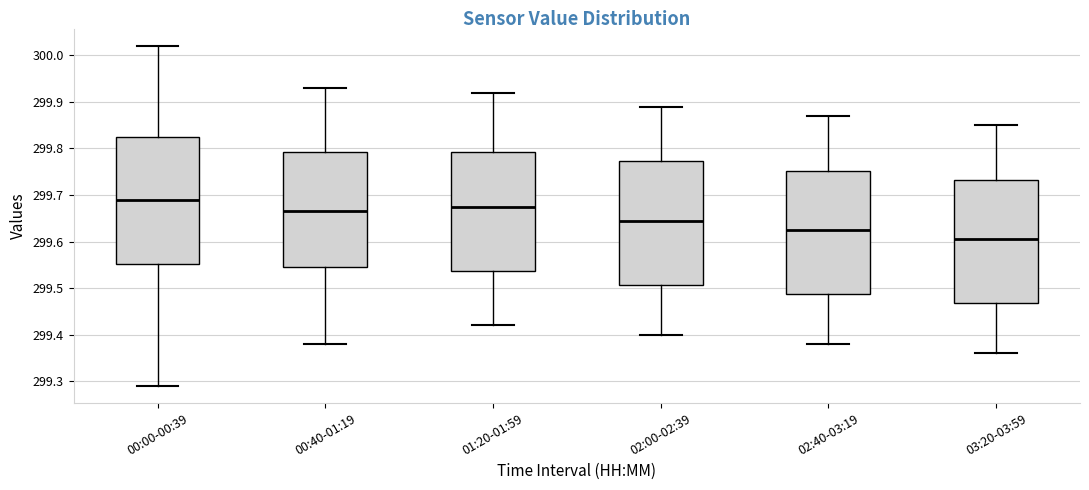

Reading left to right, read every box against the y-axis: the position of its median line, the range the box covers, and the ends of its whiskers. The values are not printed on the chart, so give them approximately, as read against the axis.

00:00-00:39: median 299.69, box 299.55 to 299.83, whiskers 299.29 to 300.02
00:40-01:19: median 299.67, box 299.55 to 299.79, whiskers 299.38 to 299.93
01:20-01:59: median 299.68, box 299.54 to 299.79, whiskers 299.42 to 299.92
02:00-02:39: median 299.65, box 299.51 to 299.77, whiskers 299.40 to 299.89
02:40-03:19: median 299.63, box 299.49 to 299.75, whiskers 299.38 to 299.87
03:20-03:59: median 299.61, box 299.47 to 299.73, whiskers 299.36 to 299.85